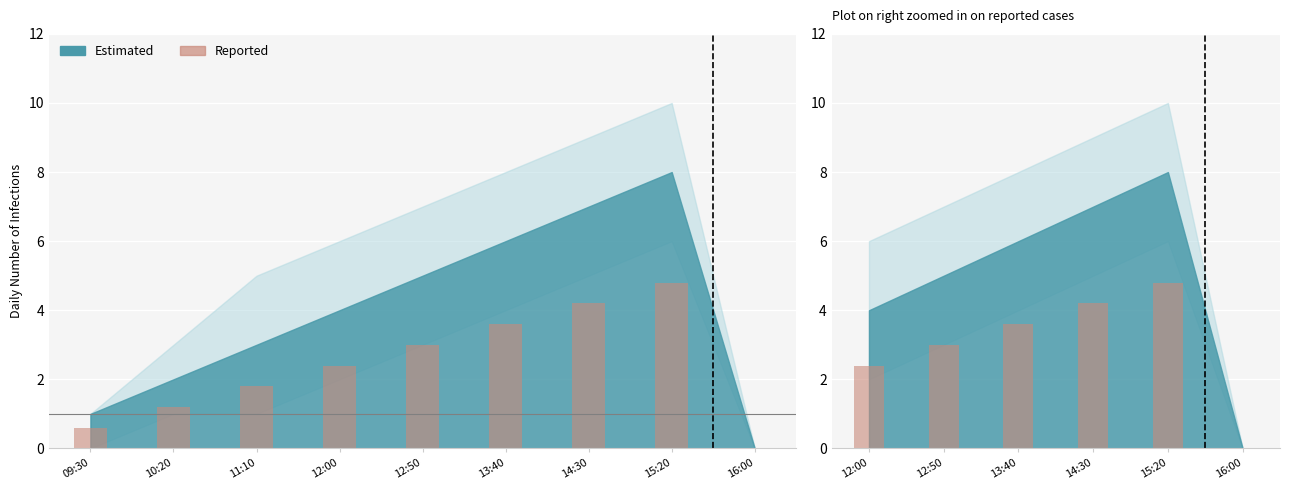

What position from the left is 16:00?

6